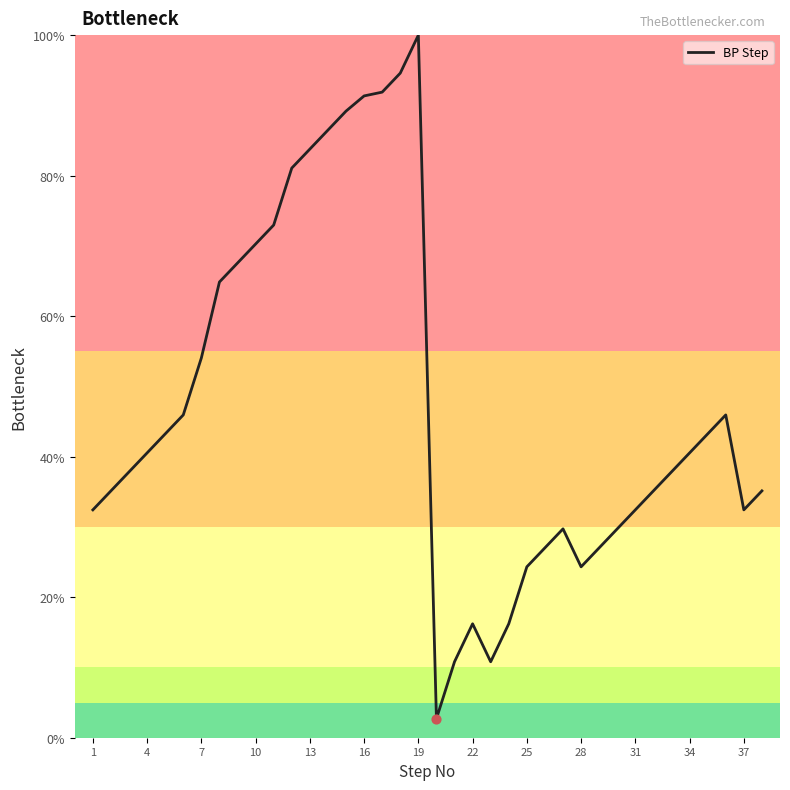

What is the greatest value displayed?

100.0